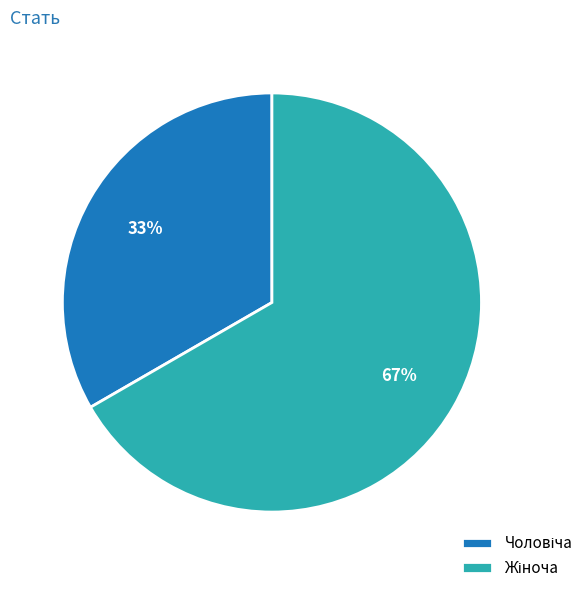

Is there a majority slice in this chart?

Yes